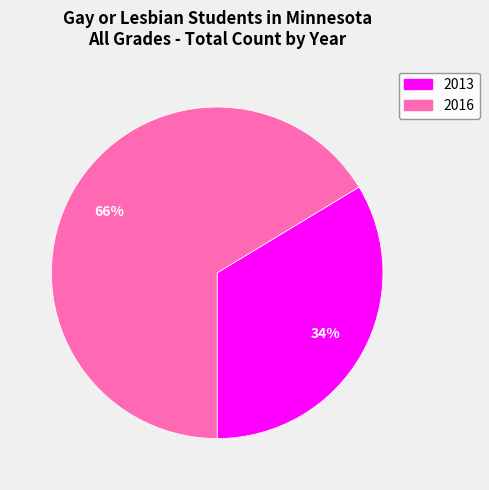

True or false: 2016 accounts for 54% of the total.

False